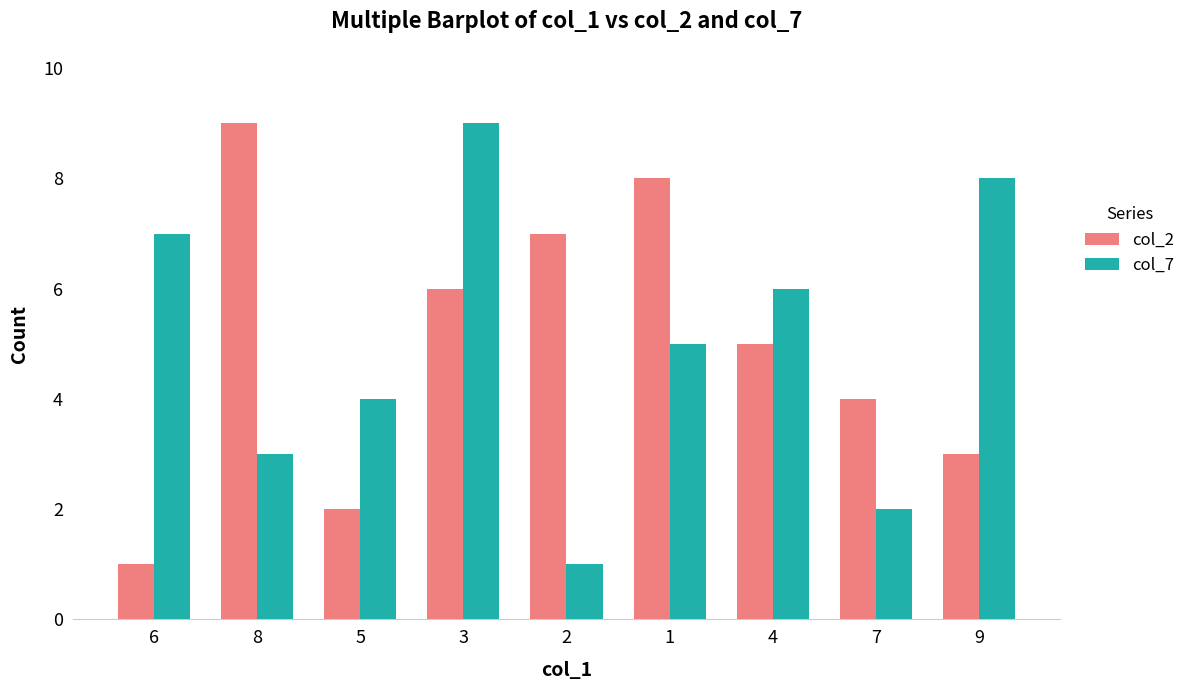

Is it true that col_2 equals 2 at 5?

True